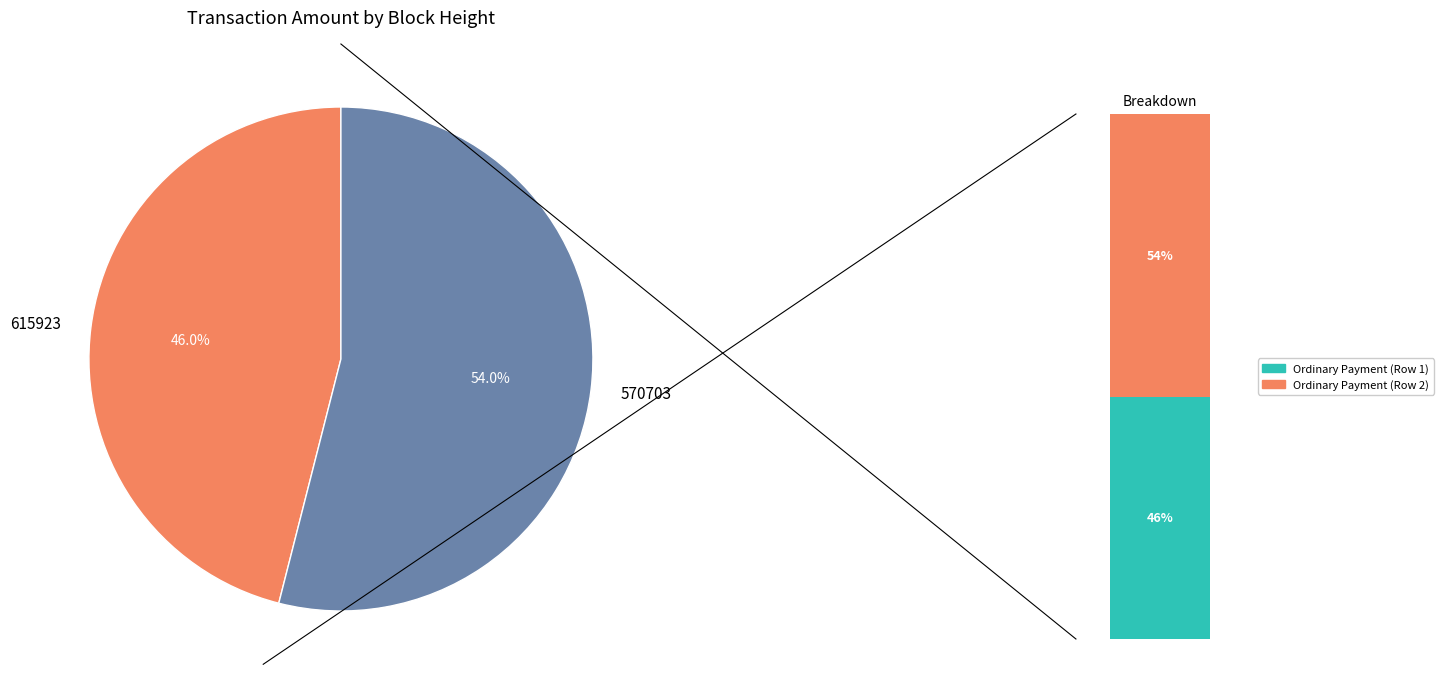

Which has a higher value, 615923 or 570703?

570703